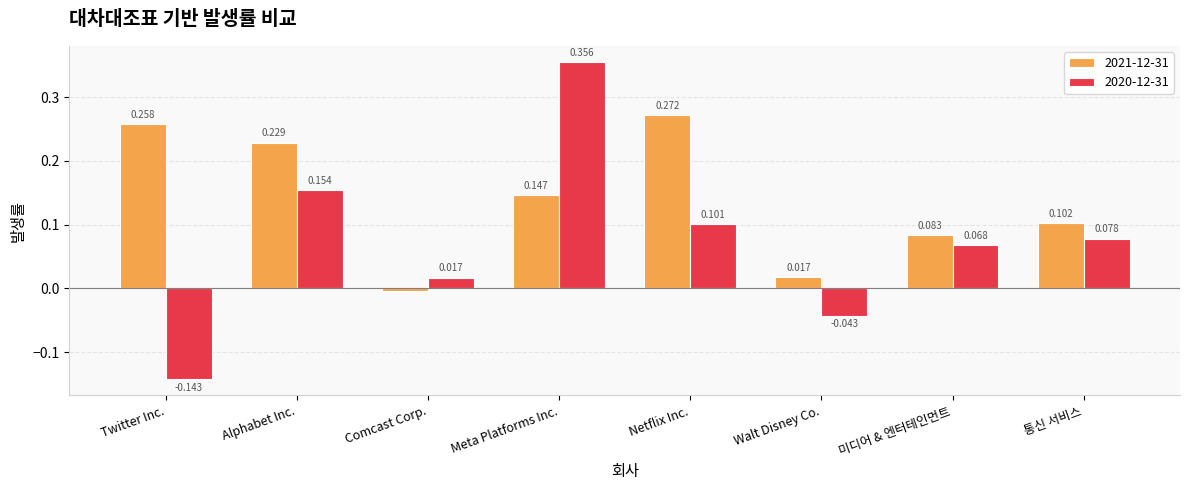

How many values in the 2021-12-31 series are below 0?

1